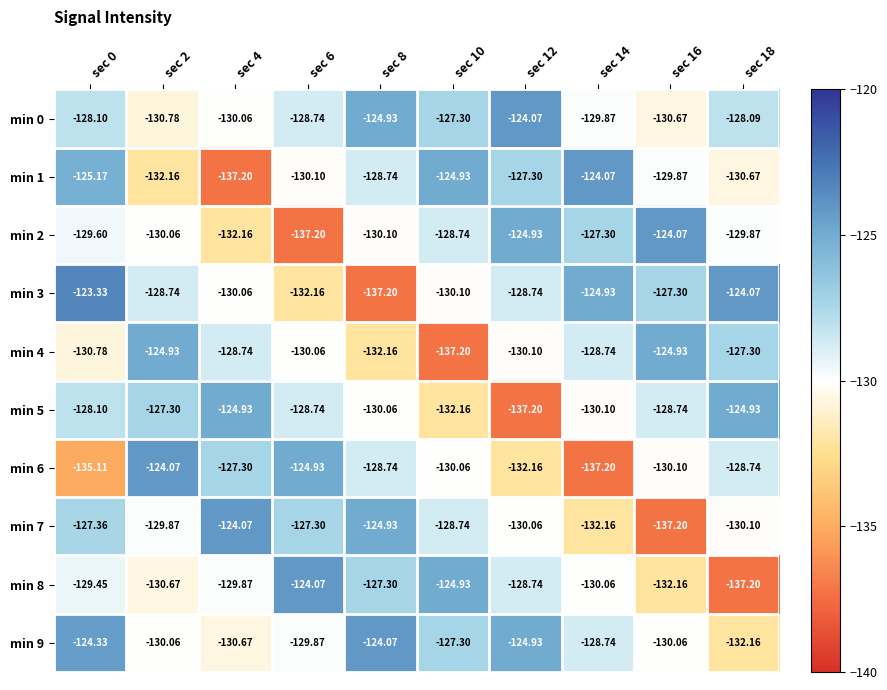

Is the value of min 8 at sec 8 greater than the value of min 0 at sec 2?

Yes